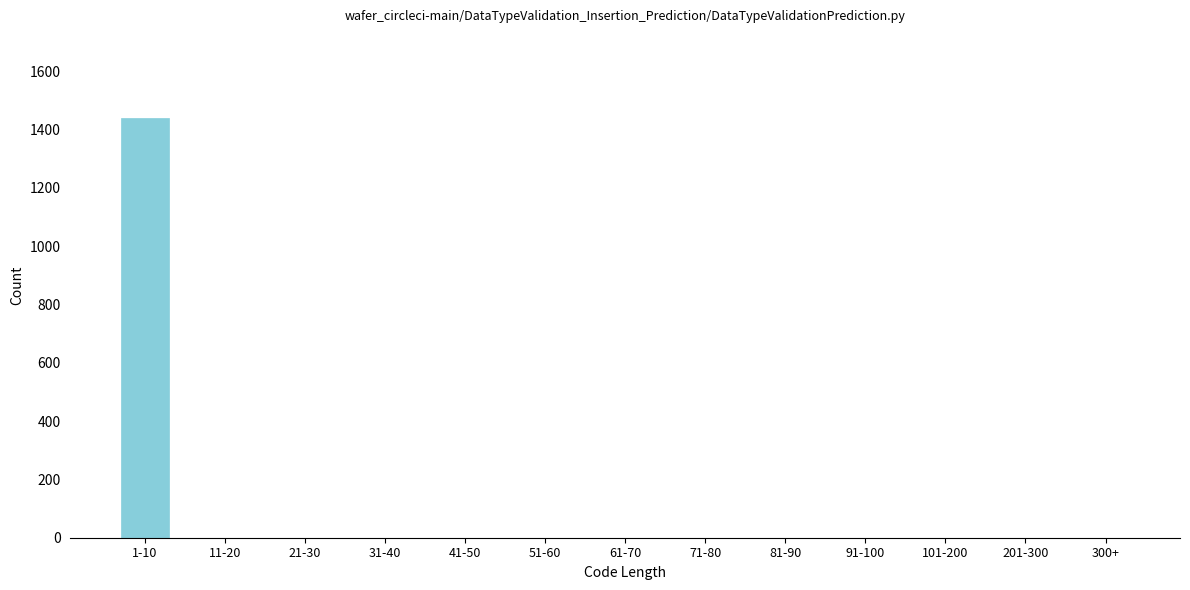

Reading left to right, transcribe all the data shown in this chart.

1-10=1440	11-20=0	21-30=0	31-40=0	41-50=0	51-60=0	61-70=0	71-80=0	81-90=0	91-100=0	101-200=0	201-300=0	300+=0